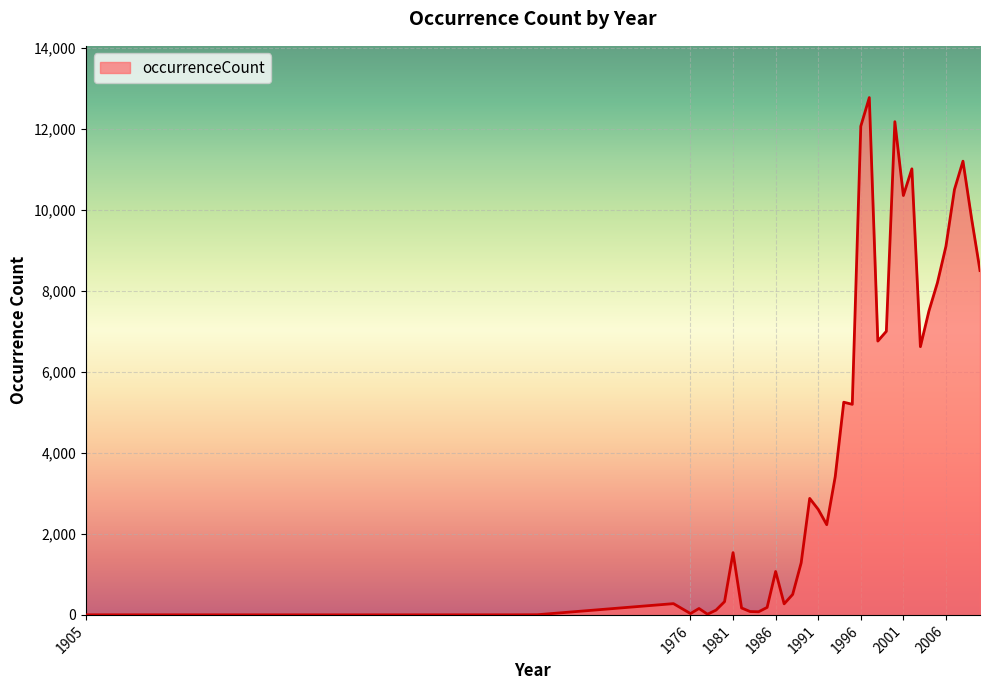

What is the maximum value shown in the chart?

12770